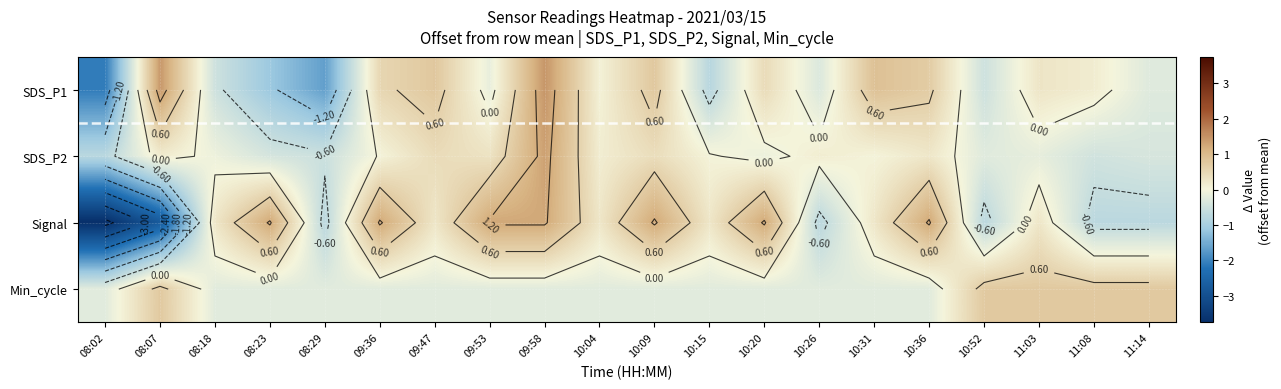

Between 09:53 and 10:26, which series saw the biggest shift?

Signal